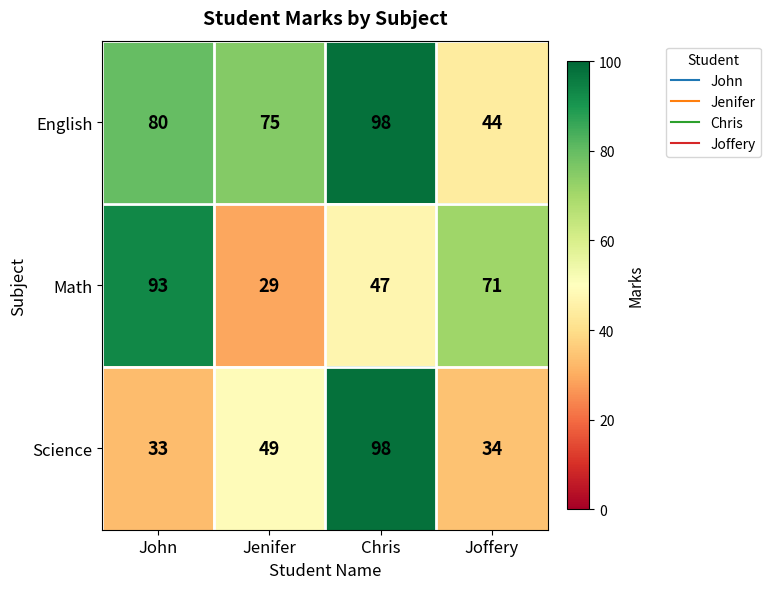

Read the English value at Chris, to the nearest 5.

100